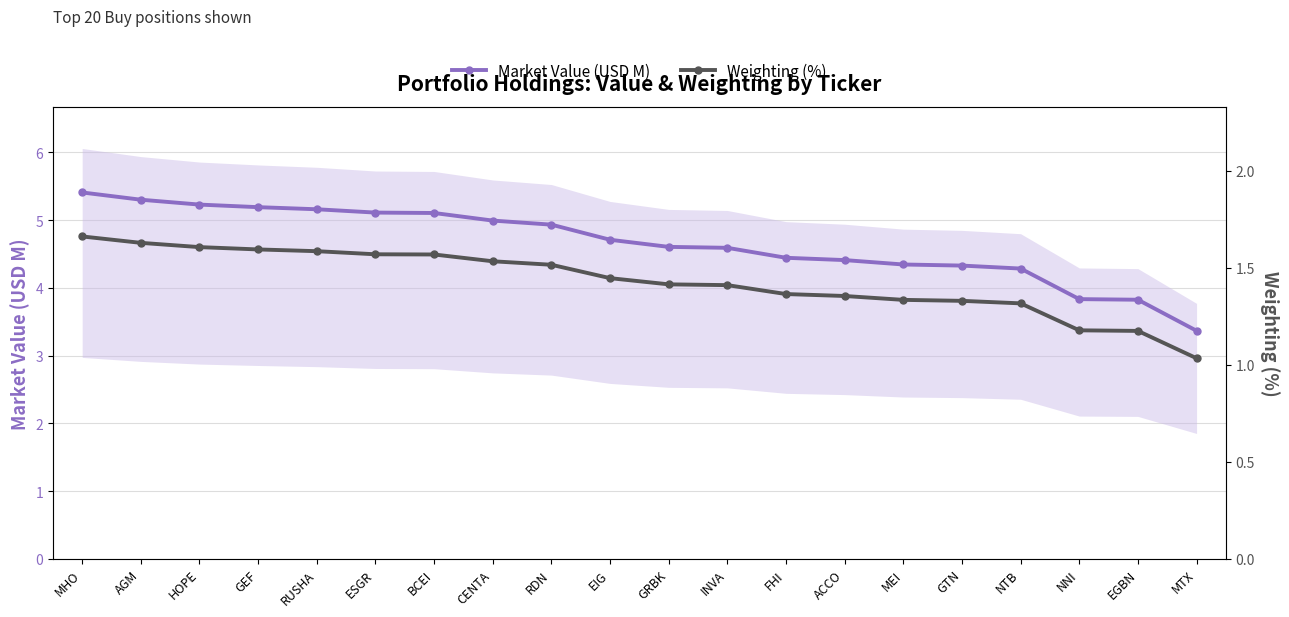

At which category does the chart reach its minimum across all series?

MTX